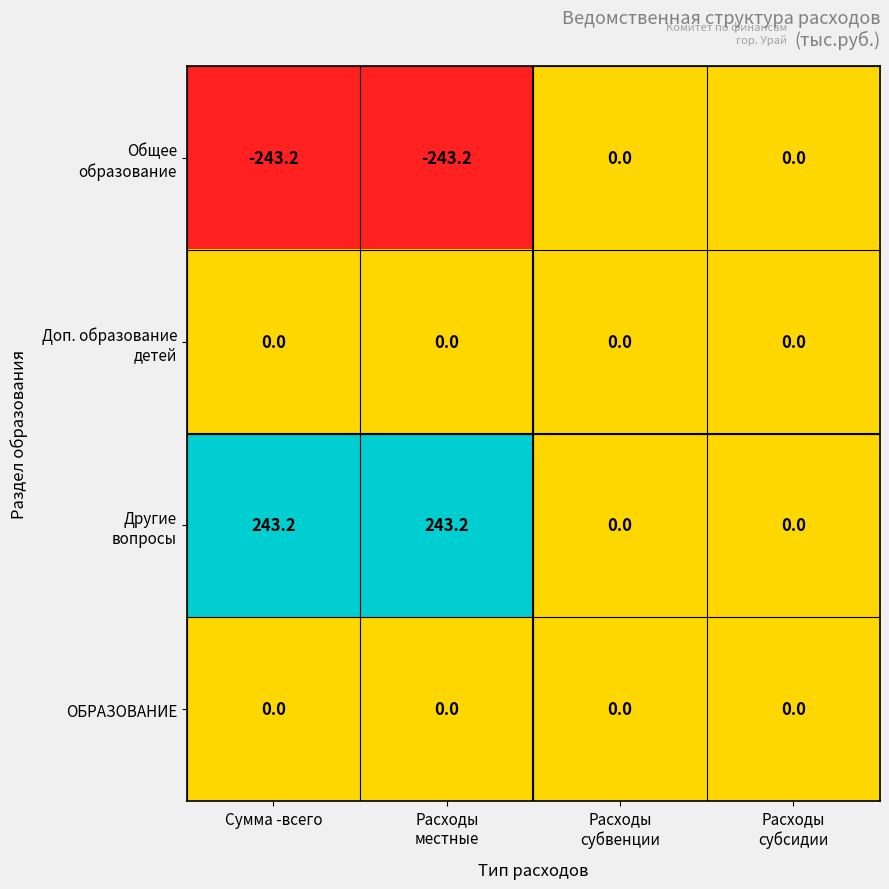

What is the greatest value displayed?

243.2